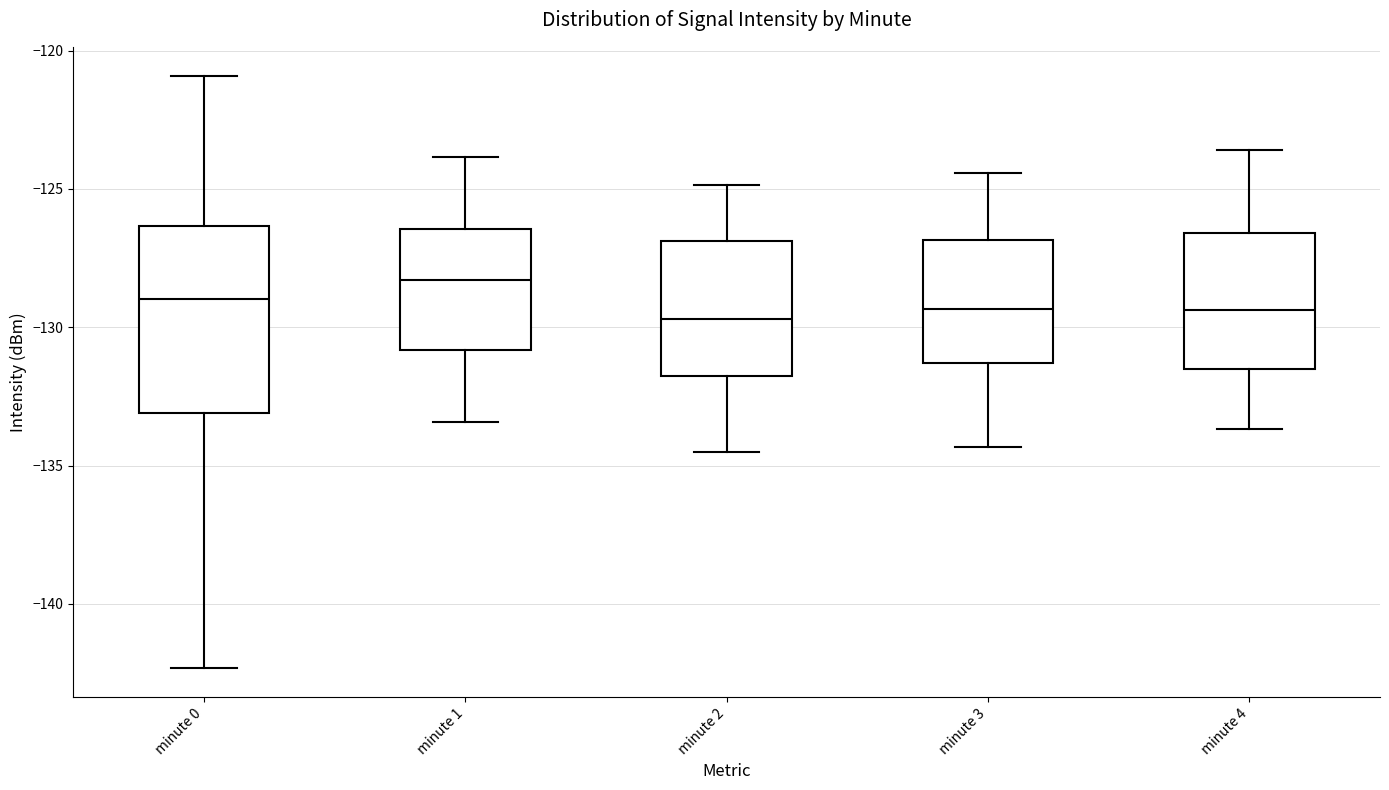

Where is the upper edge of the box for minute 3 on the y-axis? The values are not printed on the chart, so give them approximately, as read against the axis.

-127.0